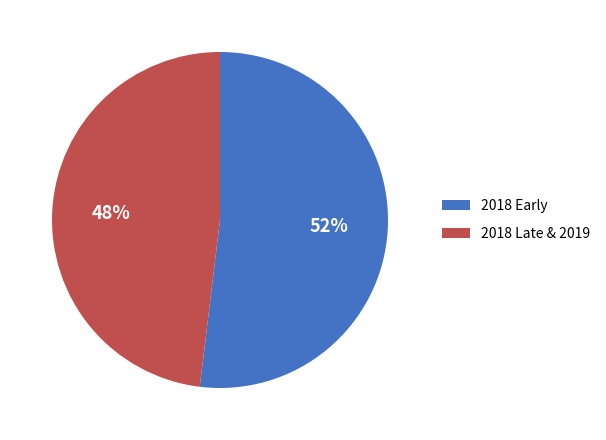

Approximately how many times larger is the value at 2018 Early compared to 2018 Late & 2019?

1.1